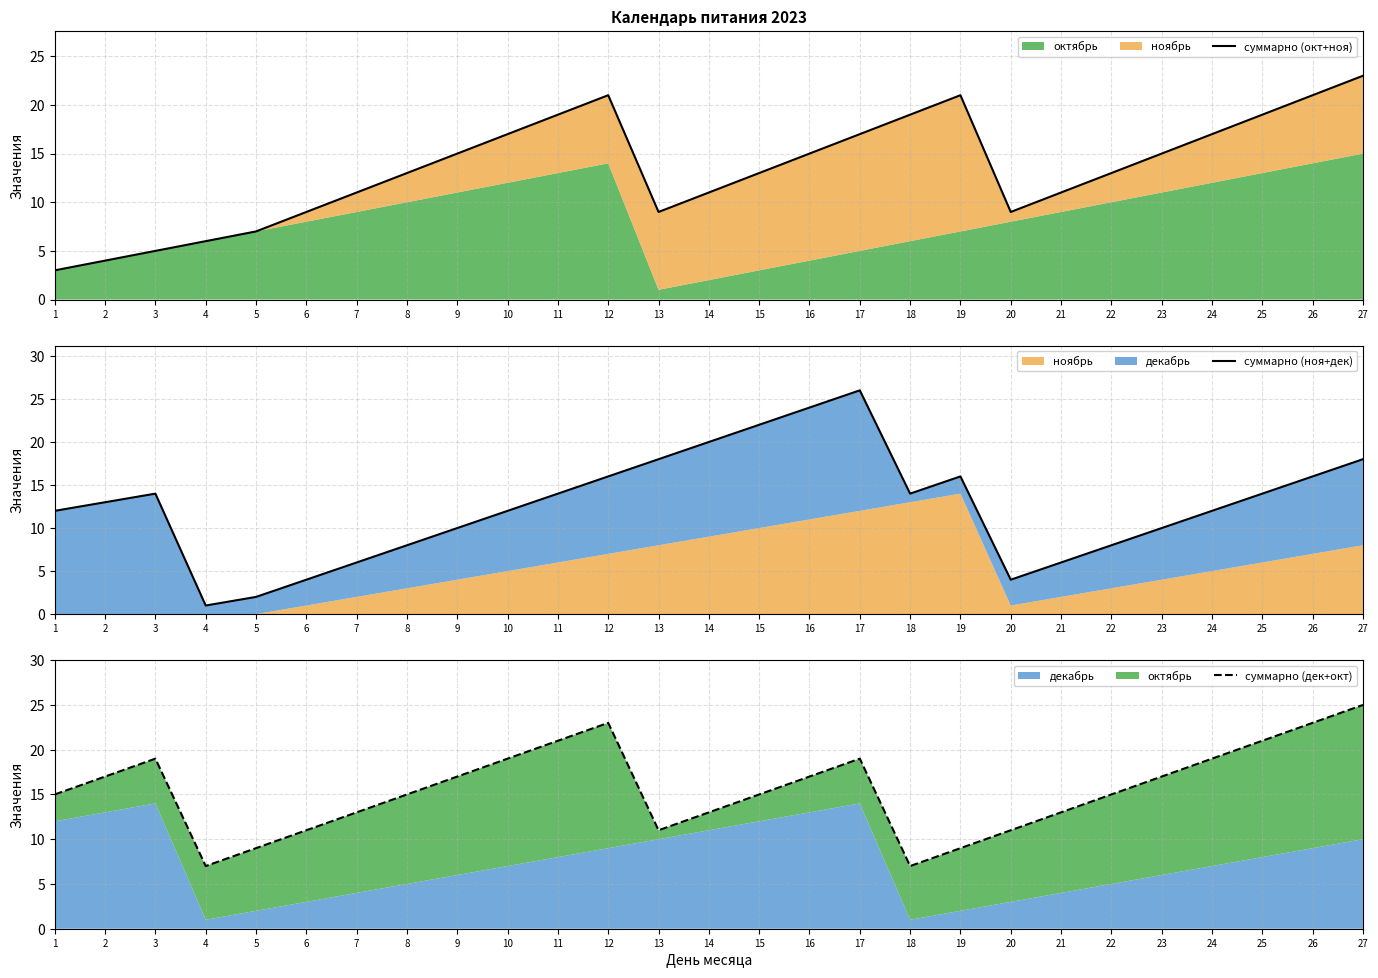

The суммарно (окт+ноя) series shows 11 at 14. True or false?

True